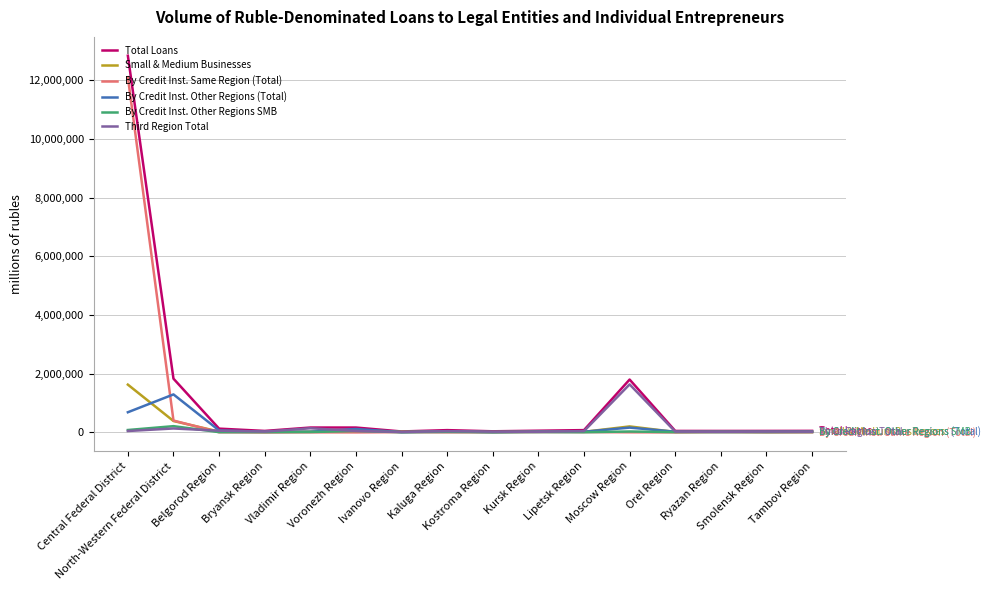

Which series has the largest range (max minus min)?

Total Loans